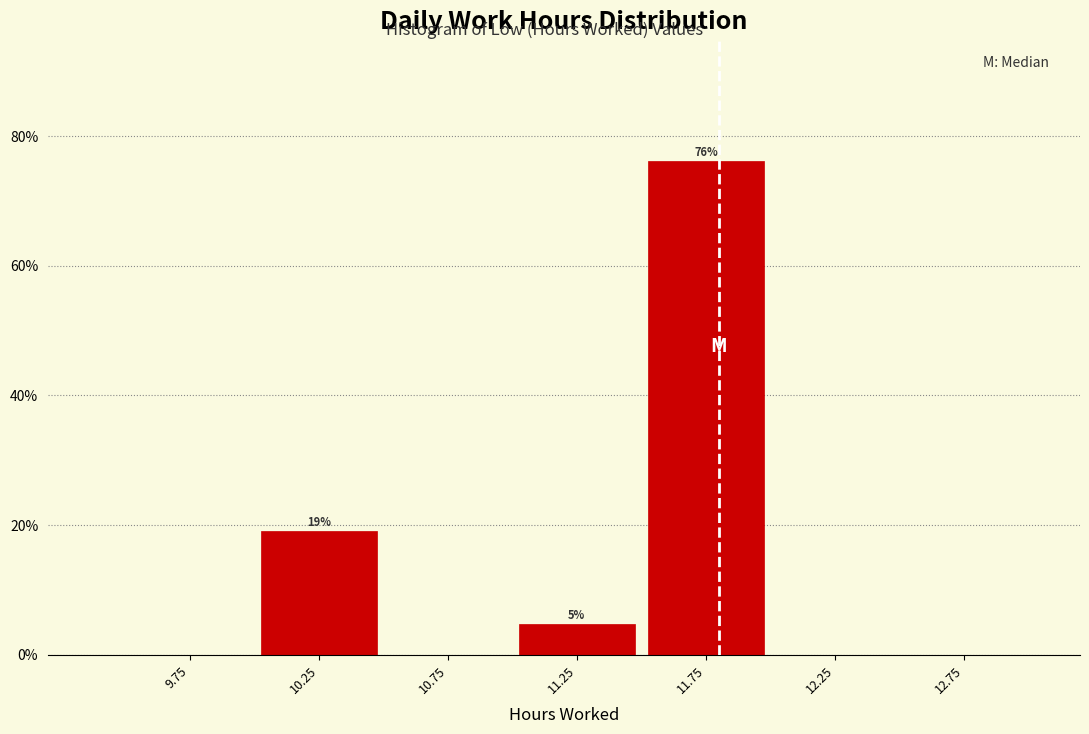

Which range on the x-axis has the tallest bar?

11.5 to 12.0